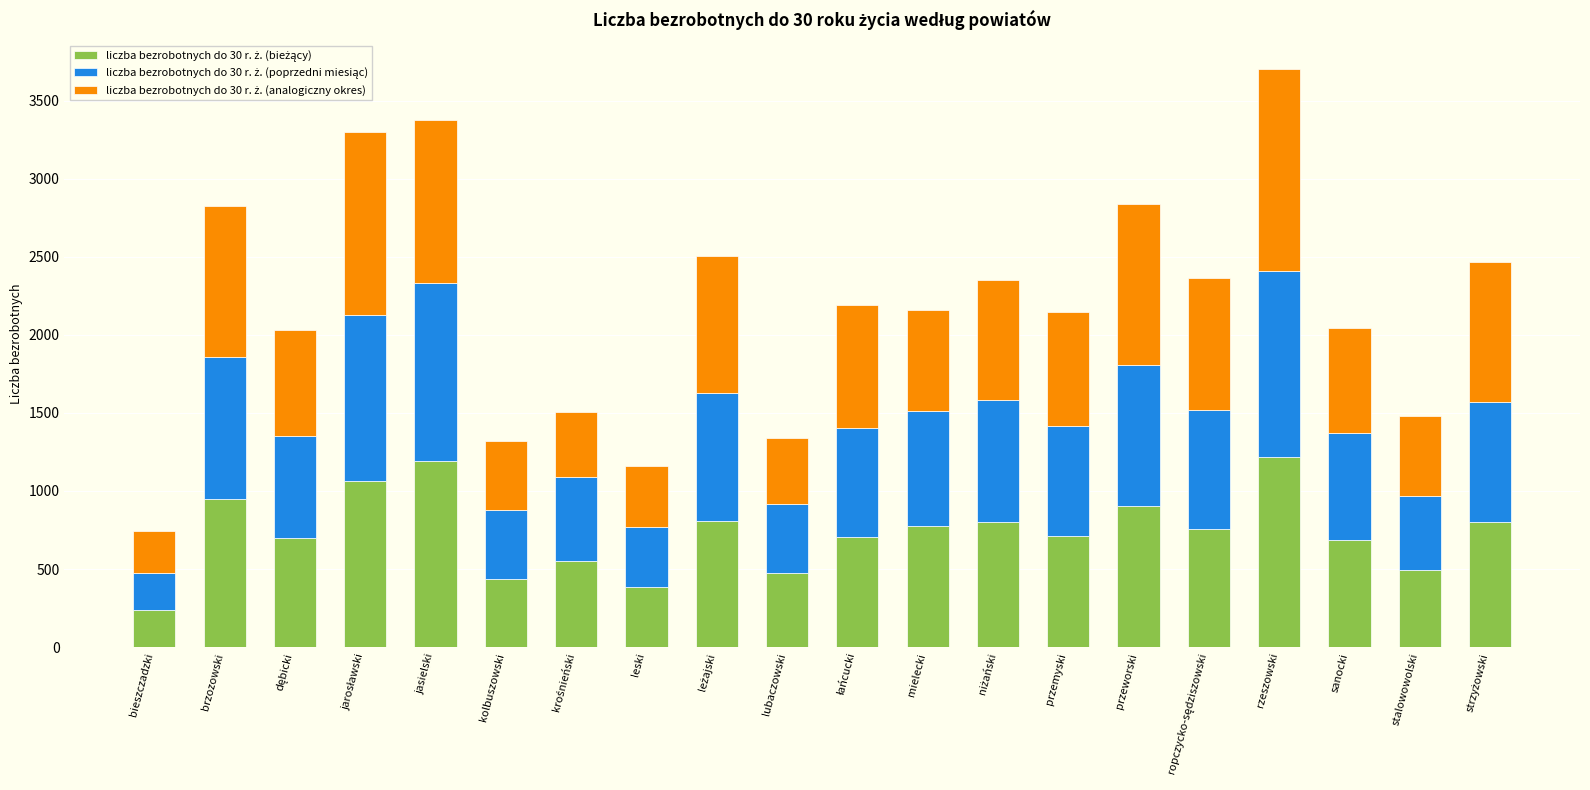

What is the total value across all series at przeworski?

2838